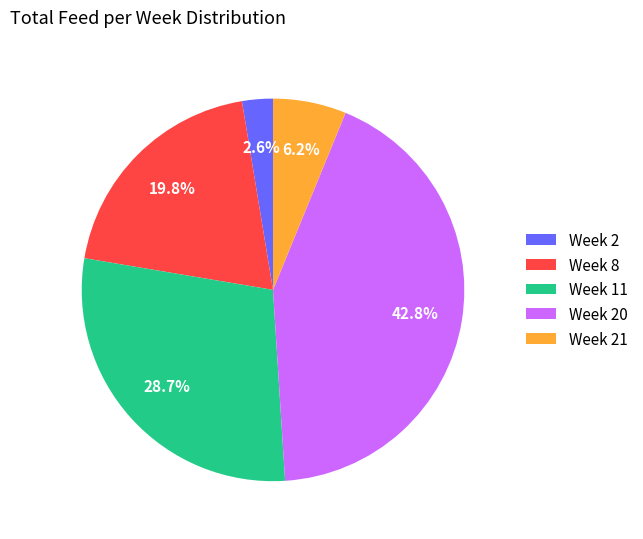

Is there a majority slice in this chart?

No